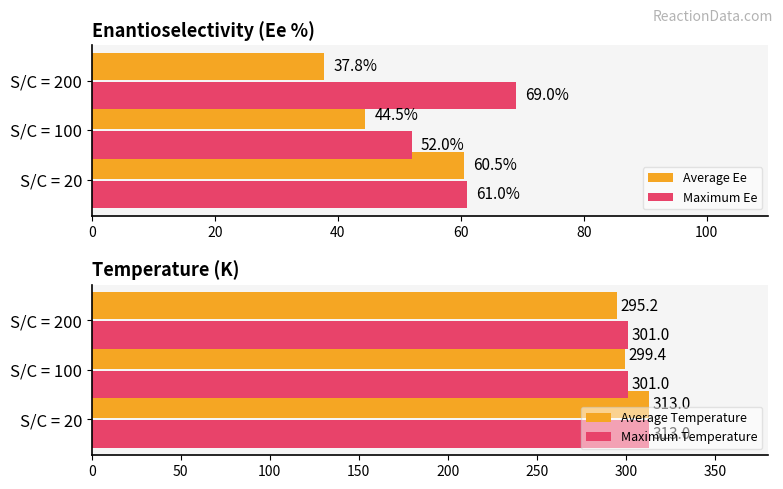

The value of Maximum Temperature at 0 is 313.0. True or false?

True